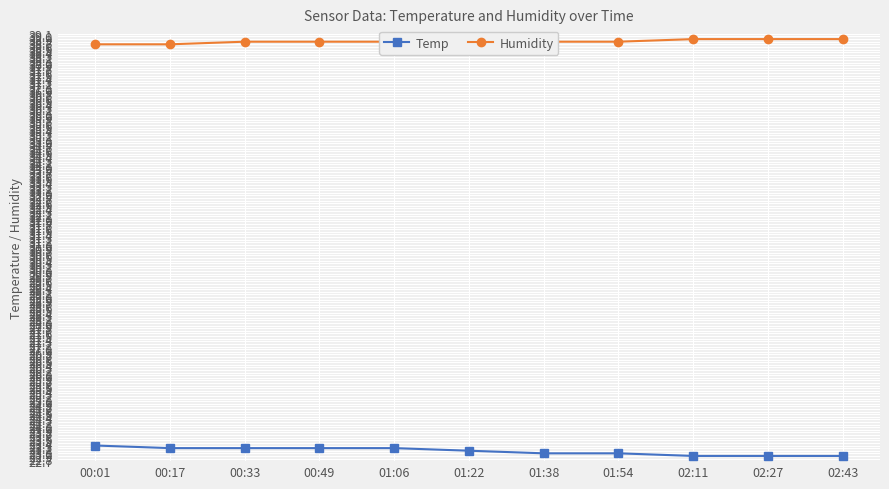

True or false: Temp has a value of 33.3 at 01:54.

False